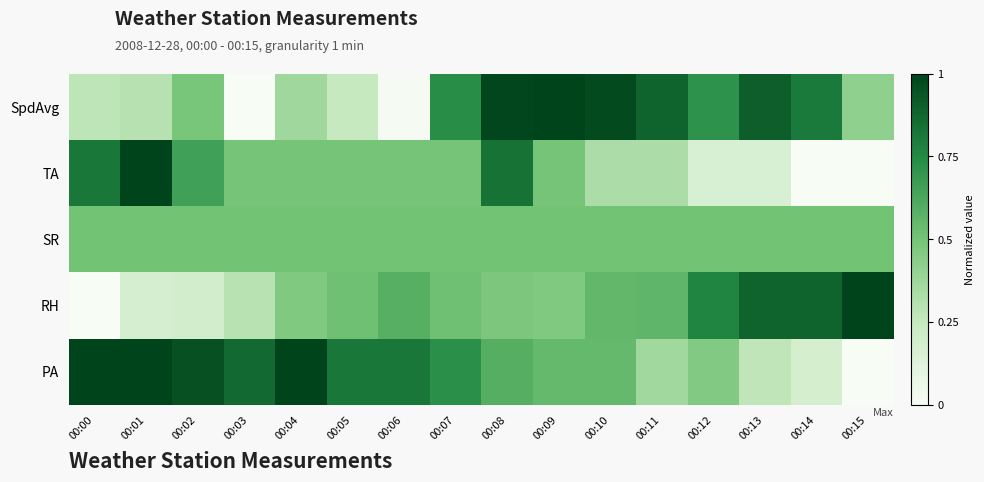

How many data points does each series have?

16